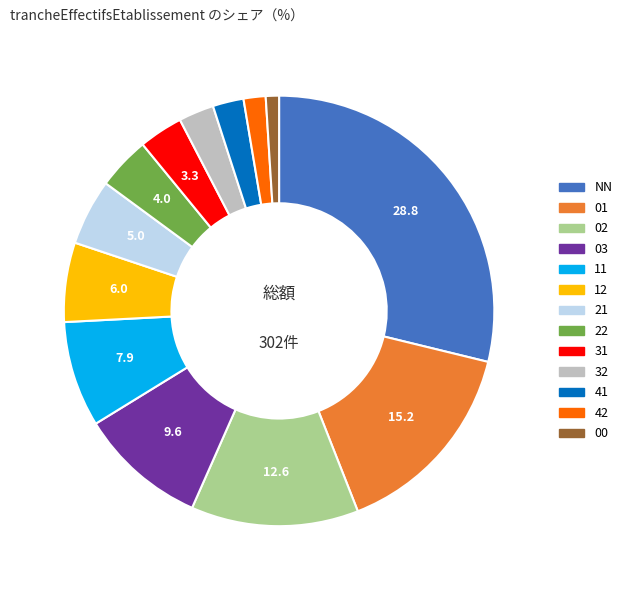

Is the sum of 31 and 32 greater than half?

No